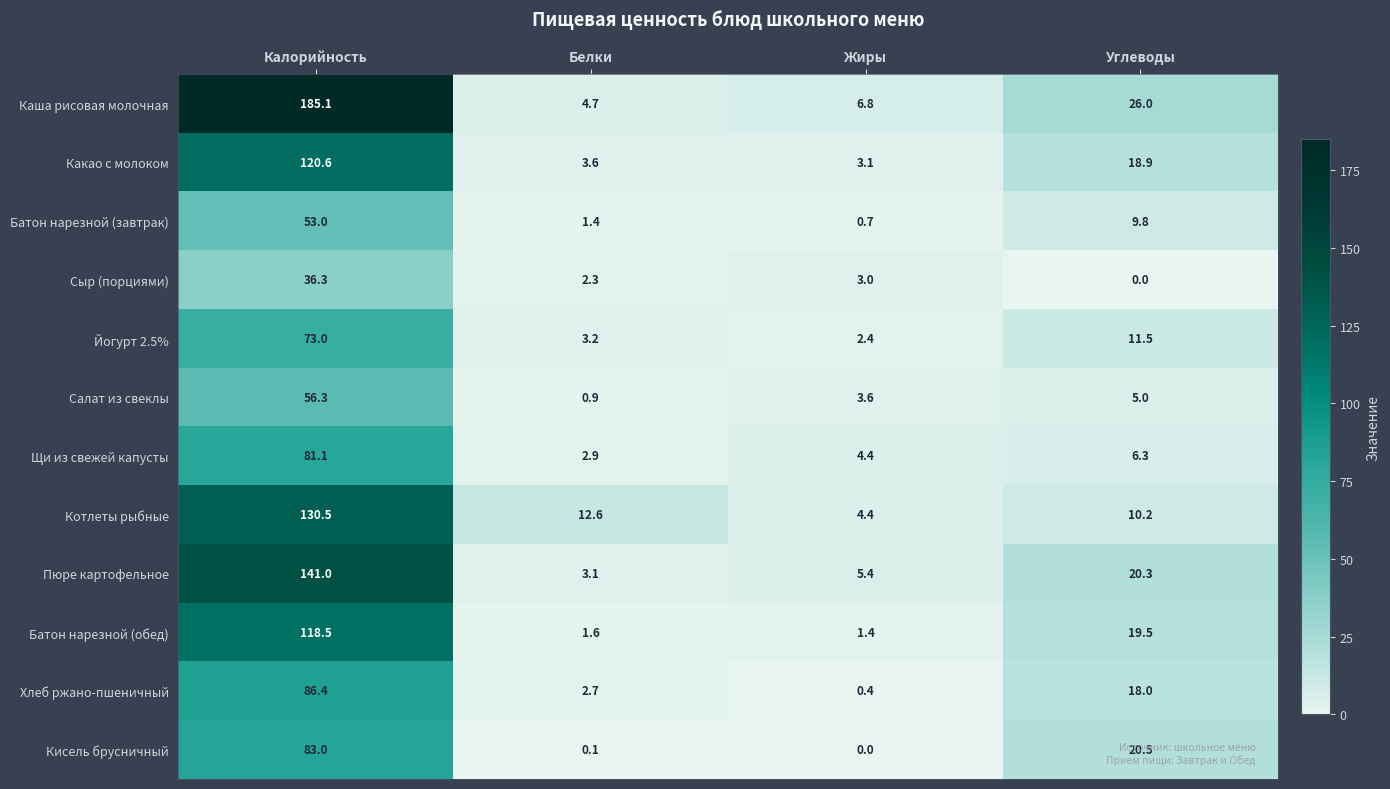

Which series changed the most between Калорийность and Белки?

Каша рисовая молочная